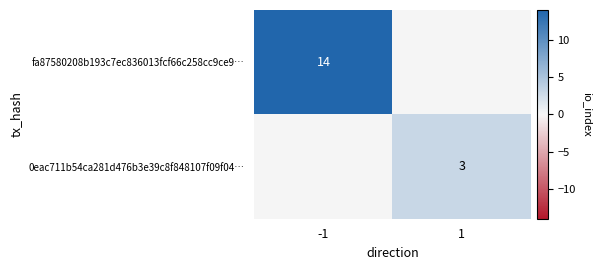

Is it true that 0eac711b54ca281d476b3e39c8f848107f09f04… equals 5 at 1?

False